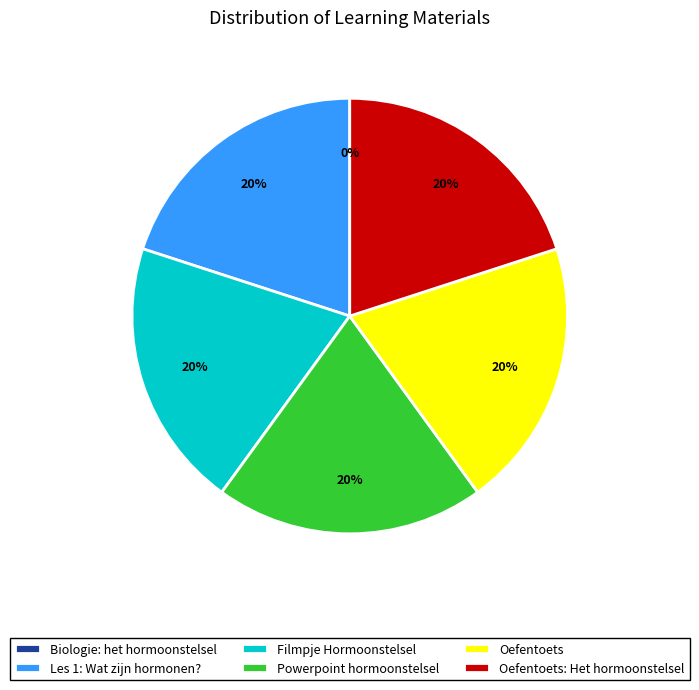

Is there any slice that represents more than half of the pie?

No